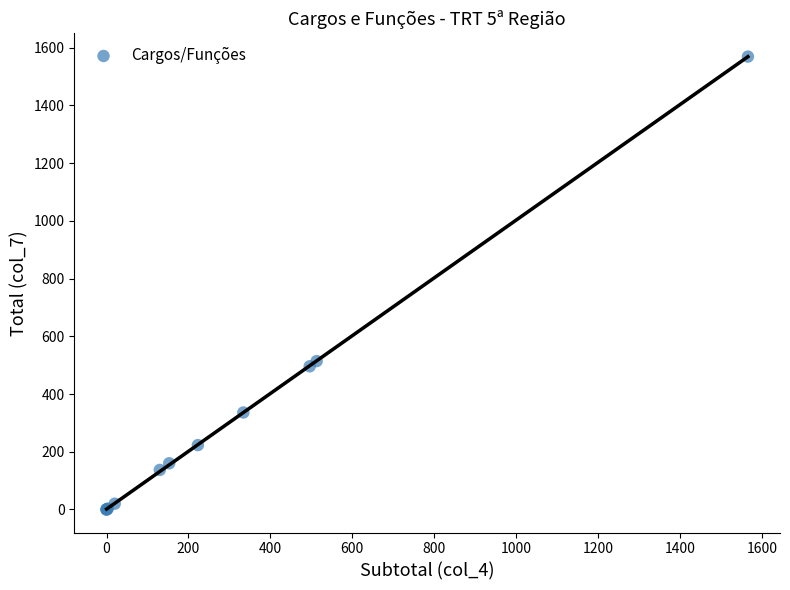

What Y value in the scatter plot is closest to 784?

514